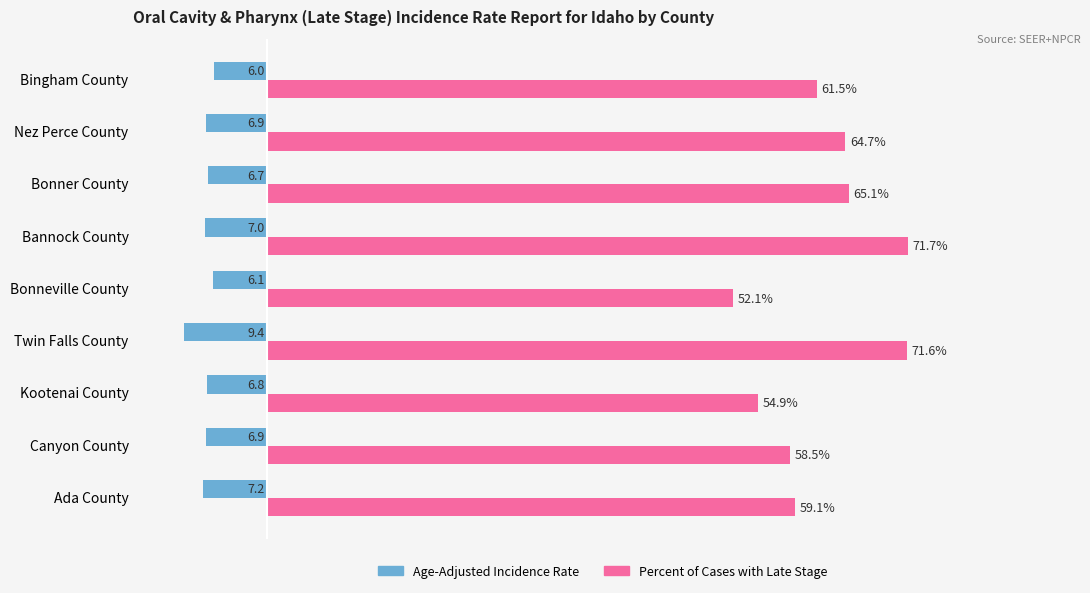

Rank the series by their maximum value, from highest to lowest.

Percent of Cases with Late Stage, Age-Adjusted Incidence Rate